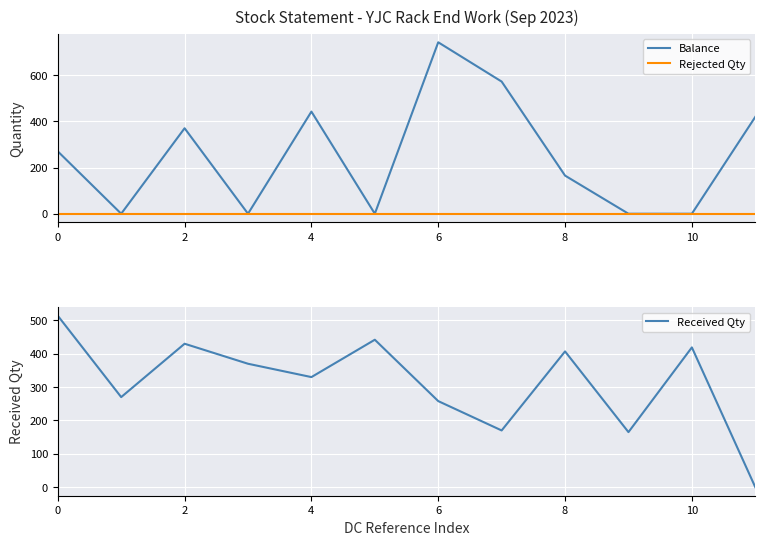

Does the chart display data point markers on the line(s)?

No